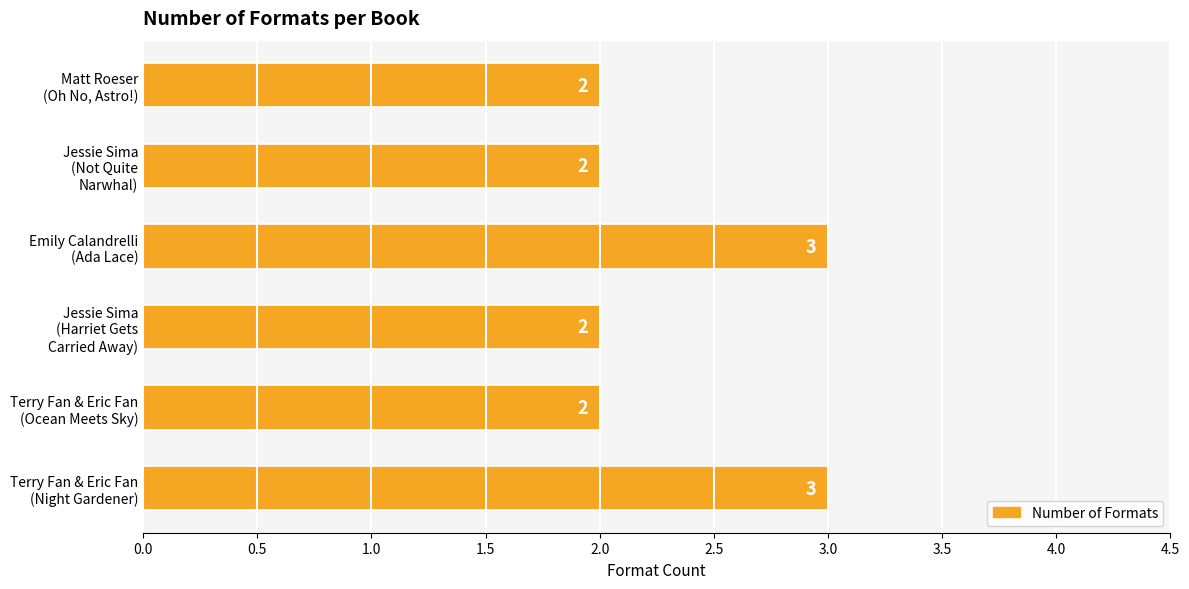

Count the values in the range 2 to 3.

6